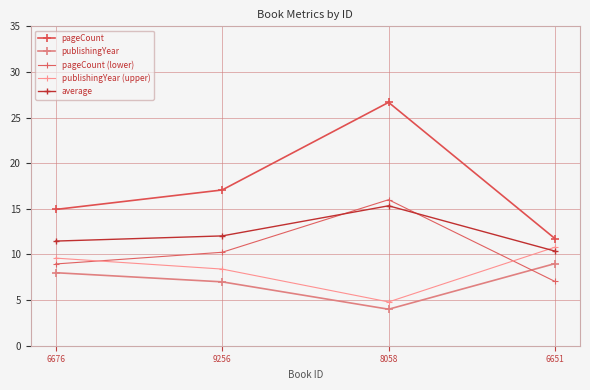

The value of pageCount at 6676 is 14.9. True or false?

True